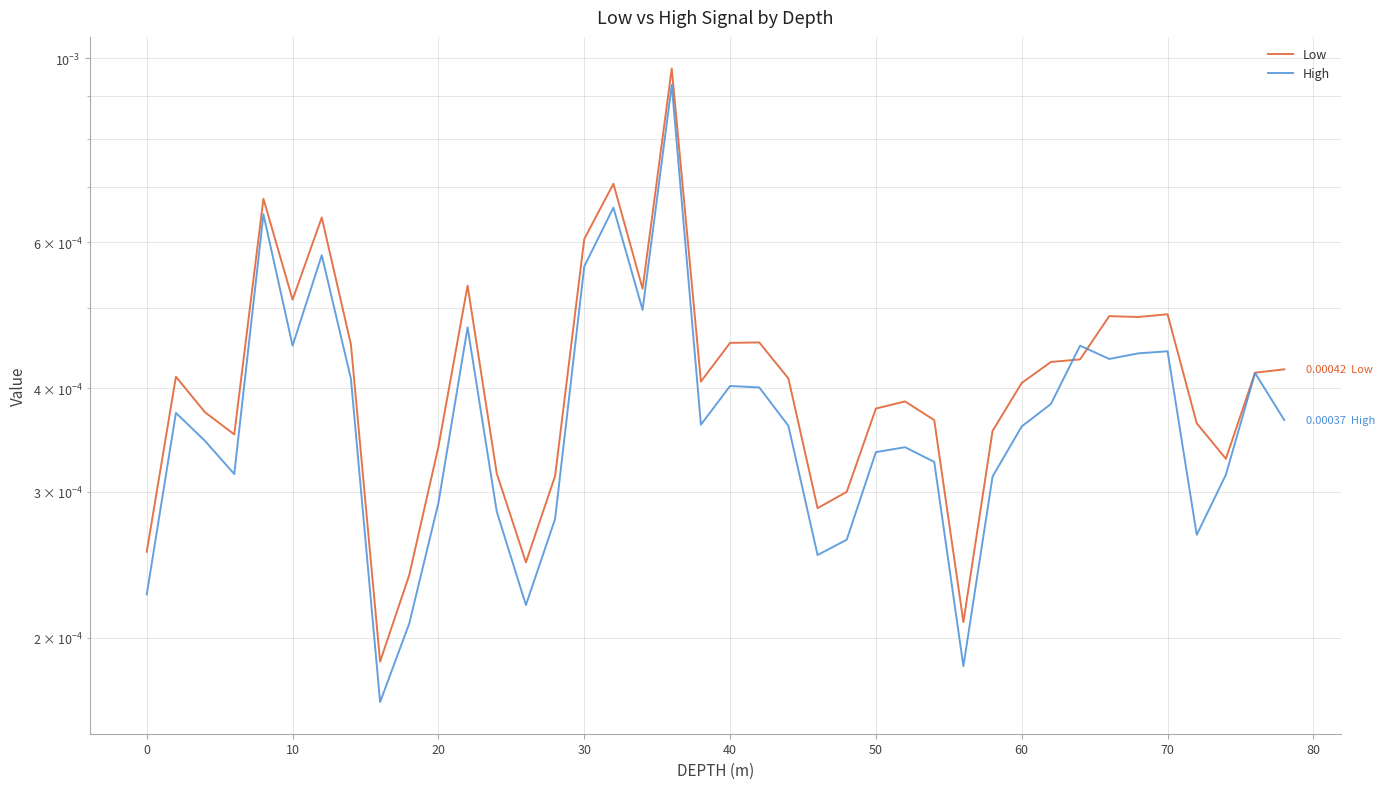

The High series shows 0.0 at 37. True or false?

False